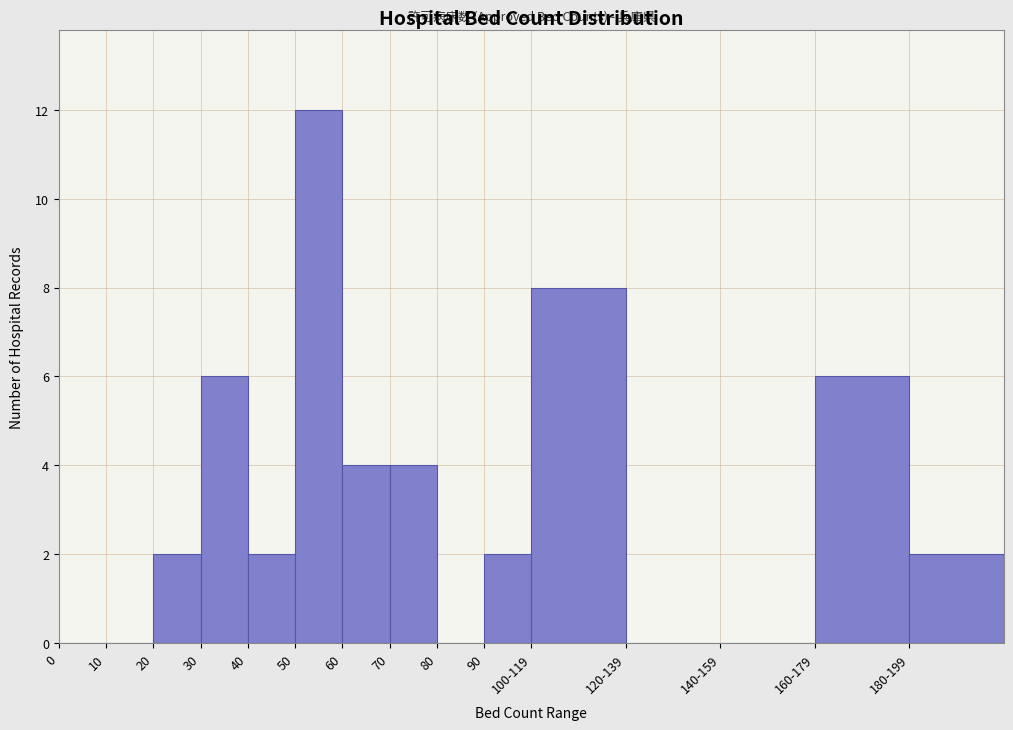

Reading right to left, transcribe all the data shown in this chart.

180-199=2	160-179=6	140-159=0	120-139=0	100-119=8	90=2	80=0	70=4	60=4	50=12	40=2	30=6	20=2	10=0	0=0